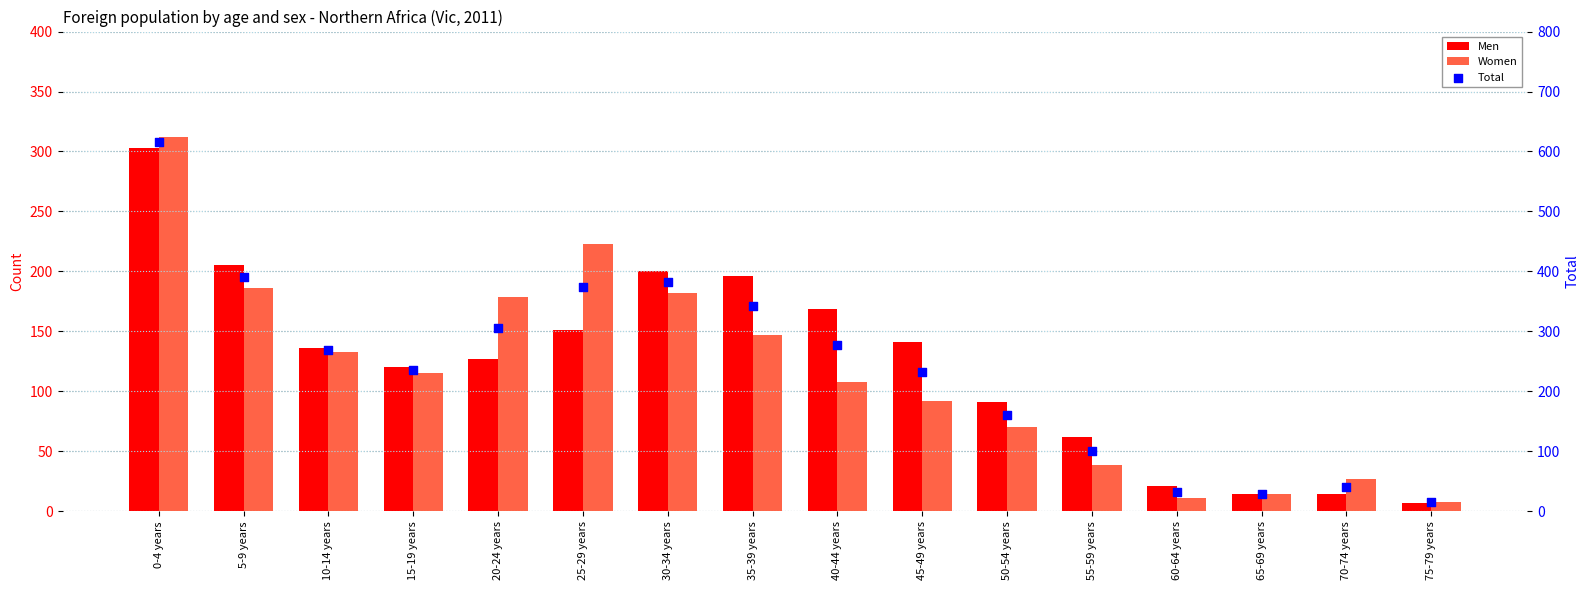

Which series reaches the maximum Y coordinate?

Total